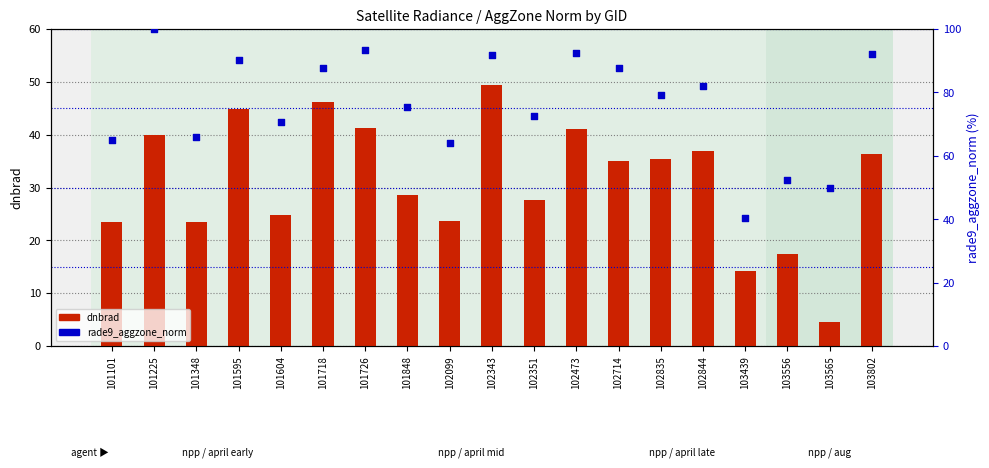

Which series has the largest total across all categories?

rade9_aggzone_norm